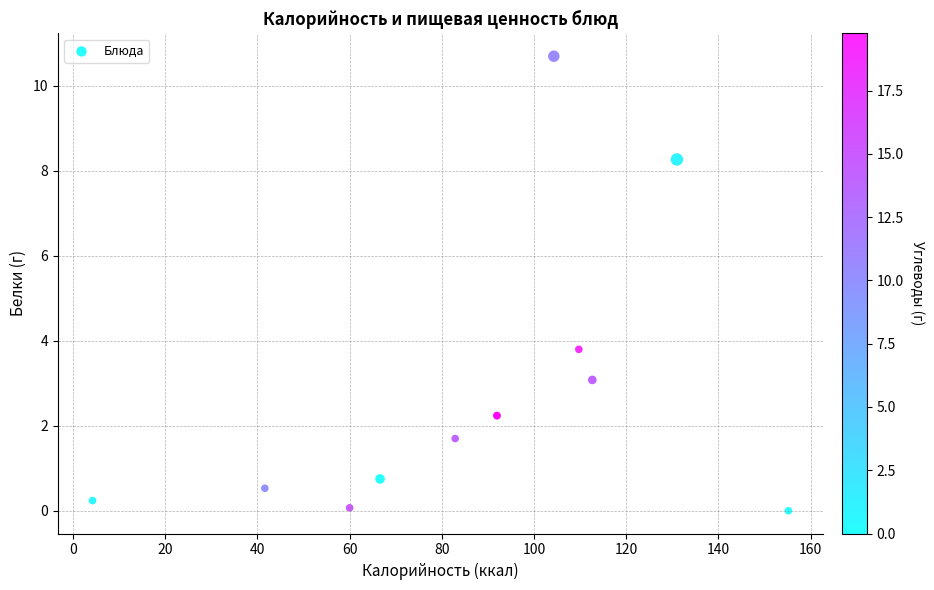

What Y value in the scatter plot is closest to 5?

3.8